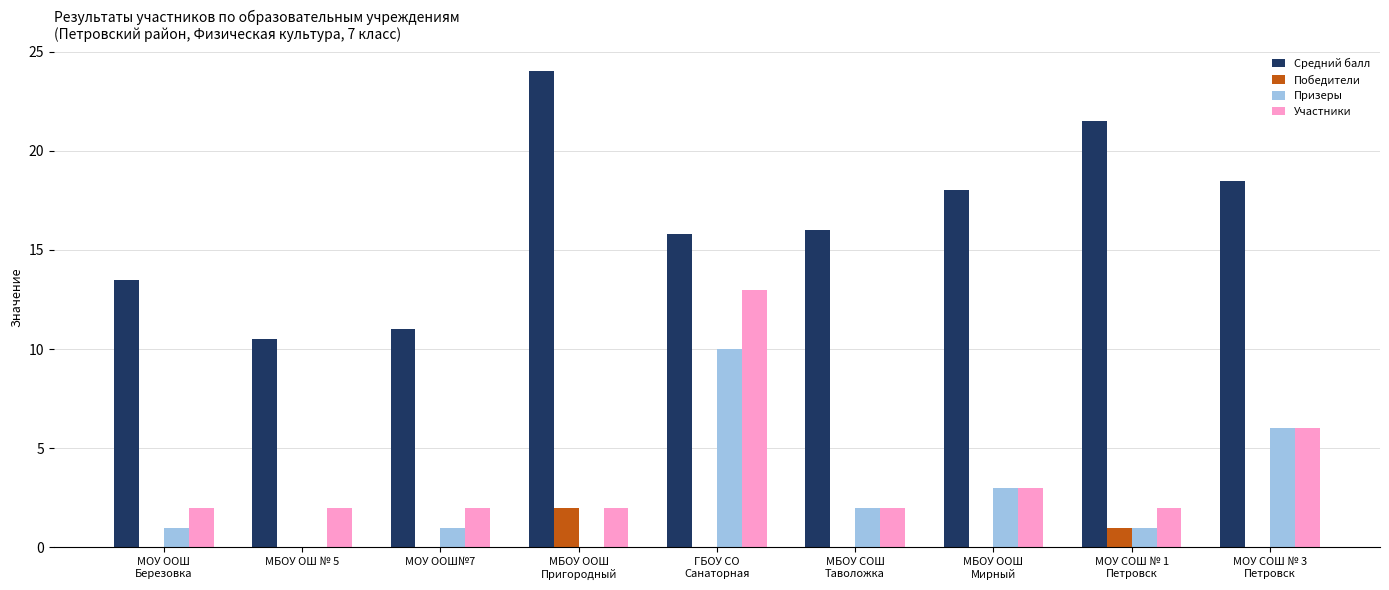

Does the chart contain stacked bars?

No